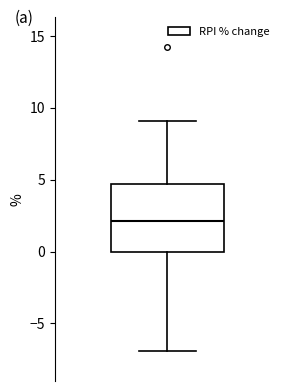

Transcribe this box plot: give where the median line is, the range the box spans, and where the two whiskers end, as read against the y-axis. The values are not printed on the chart, so give them approximately, as read against the axis.

median 2.0, box 0.0 to 4.5, whiskers -7.0 to 9.0